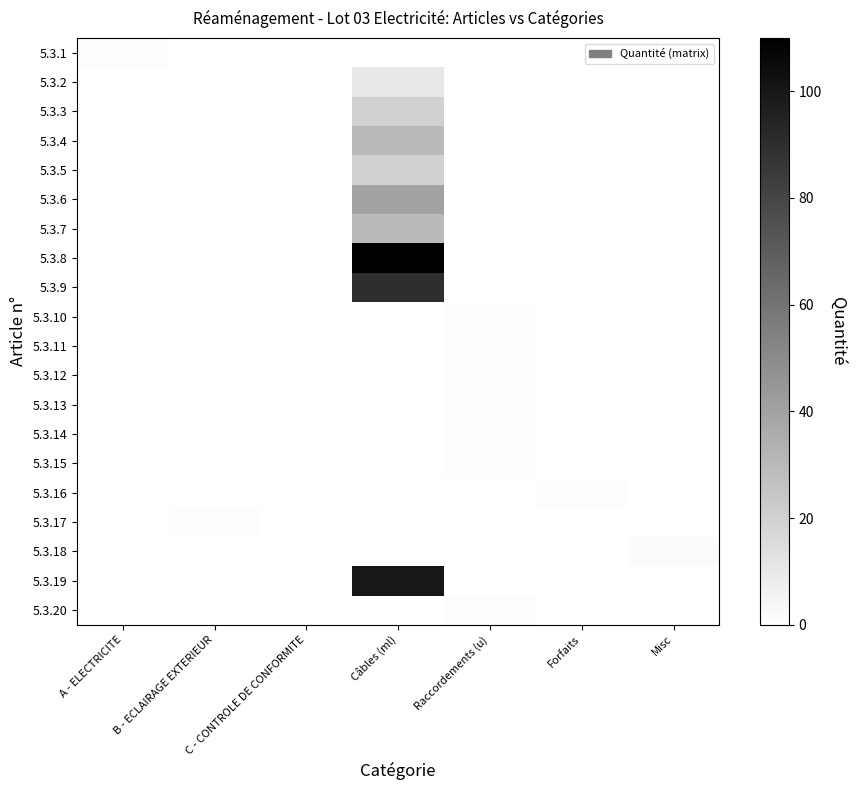

Which label corresponds to the largest value in the chart?

Câbles (ml)